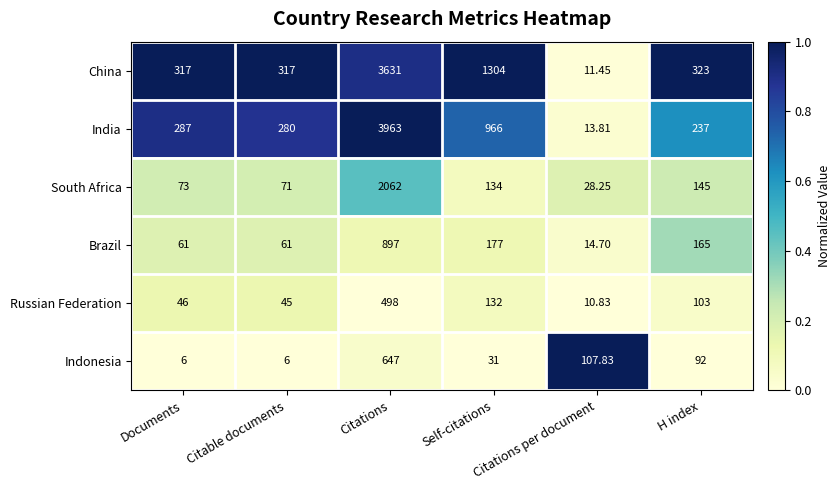

Count the number of data series in this chart.

6